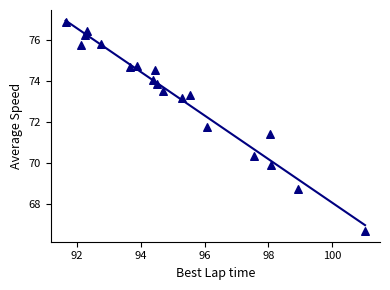

What Y value in the scatter plot is closest to 71?

71.4